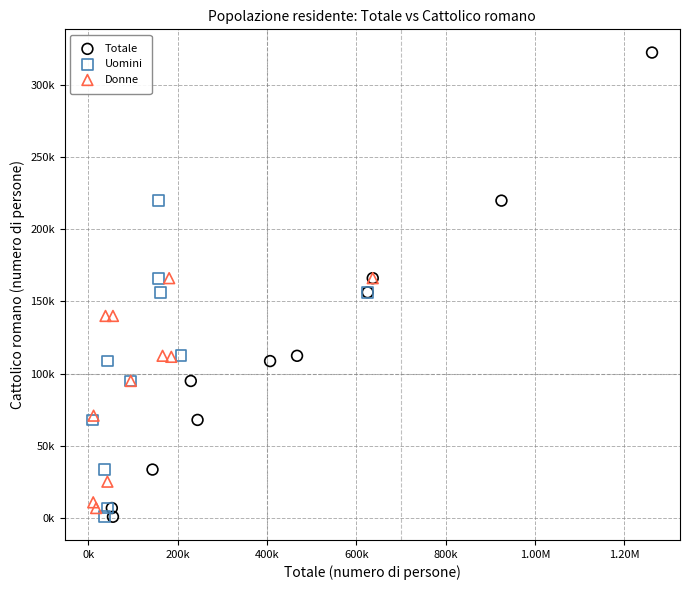

Which series has the widest spread of Y values?

Totale